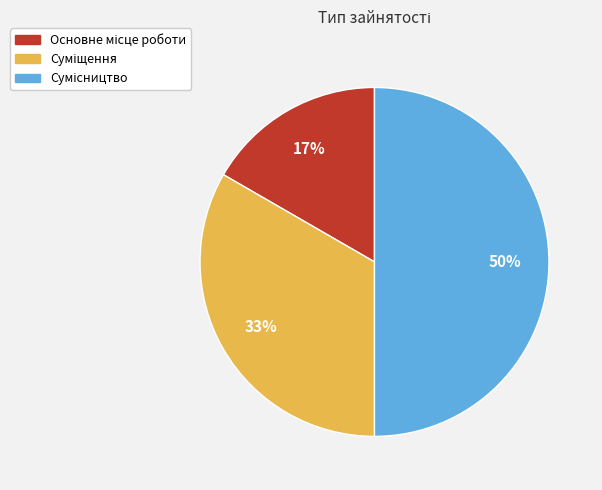

To the nearest percent, what is the average slice percentage?

33%